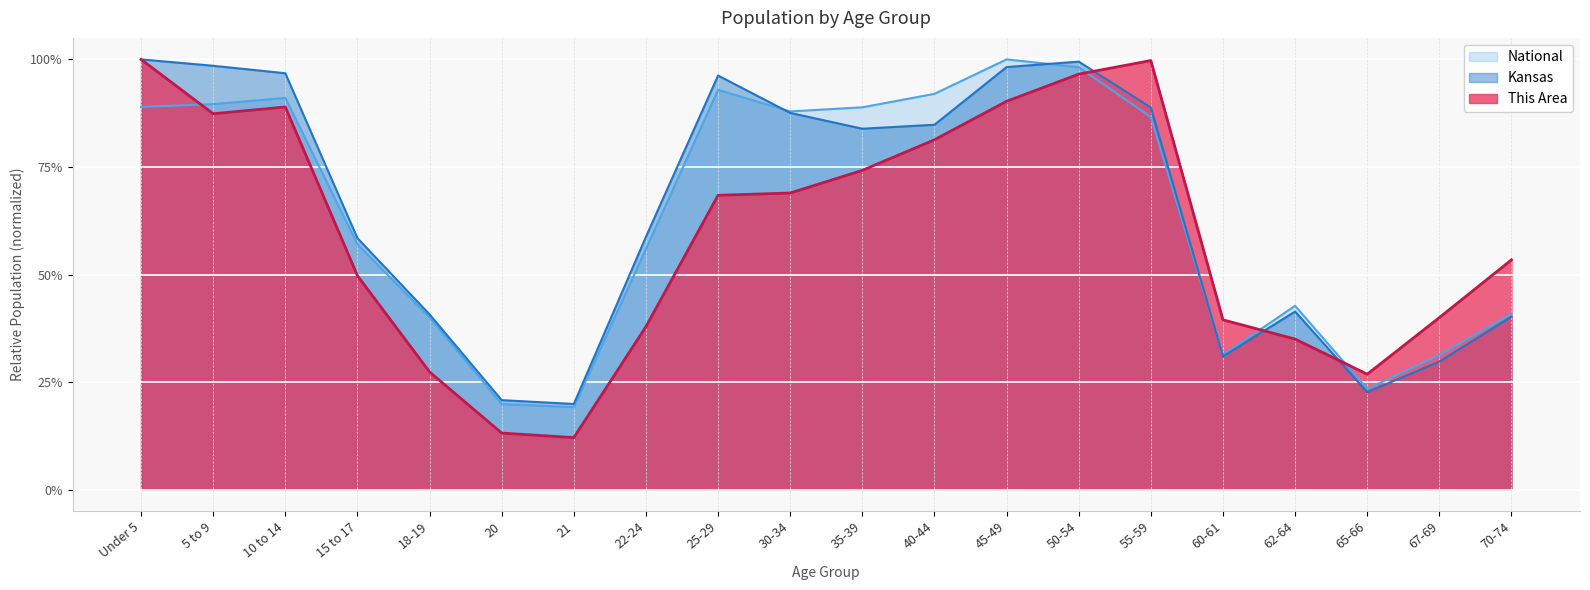

Is the value of Kansas at 21 greater than the value of This Area at 55-59?

No